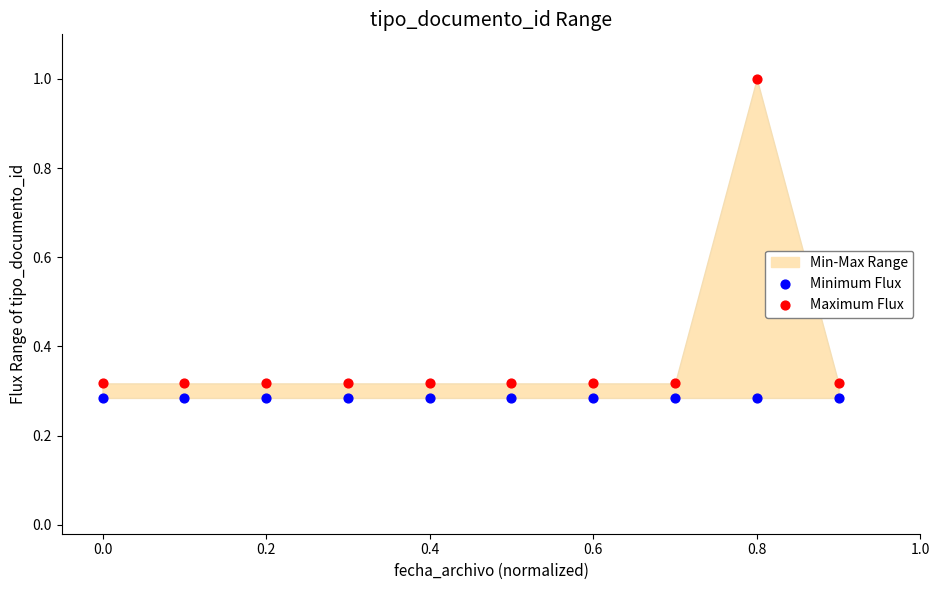

Which series contains the highest Y value?

Maximum Flux